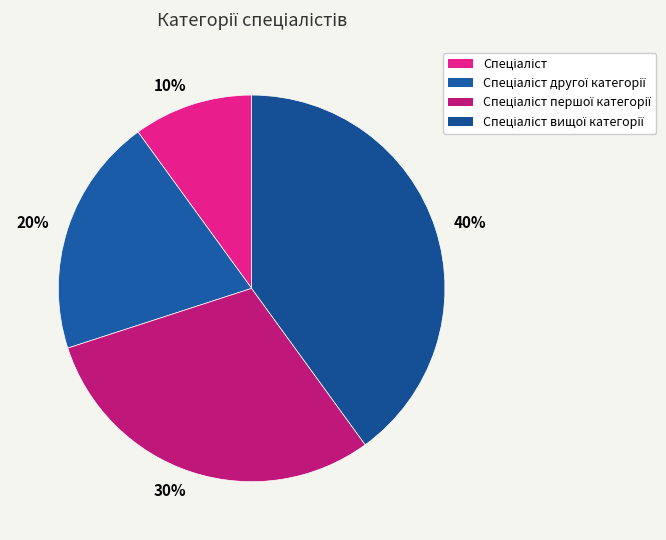

How many slices are in this pie chart?

4